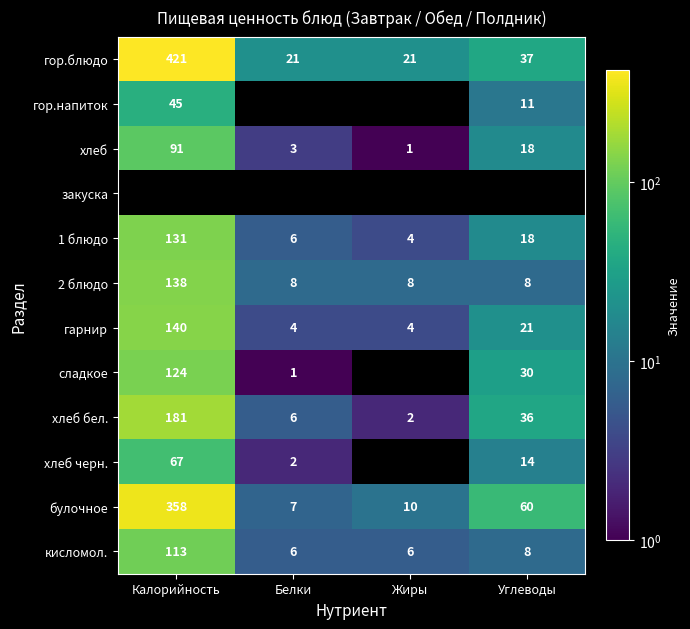

What is the difference between the maximum and minimum values in the хлеб series?

90